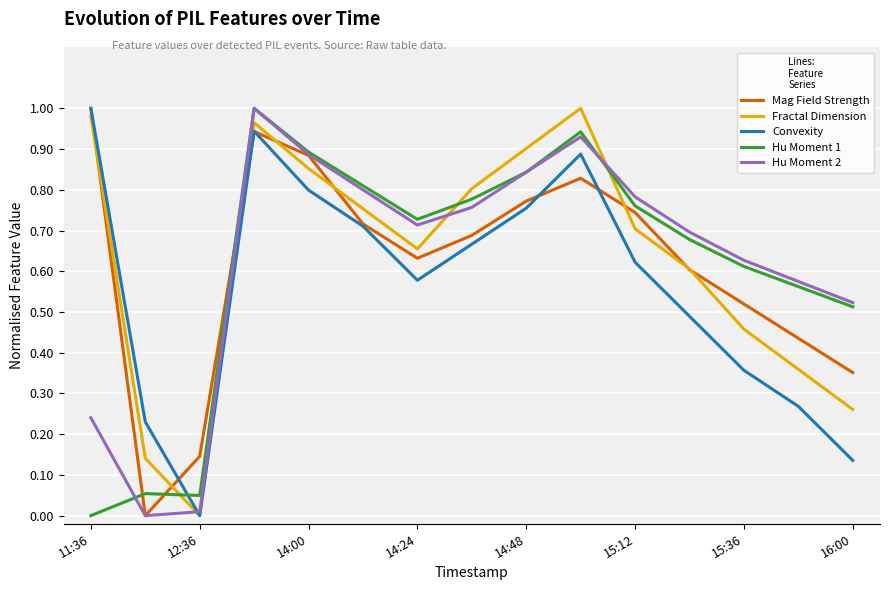

True or false: Hu Moment 1 and Convexity cross at least once.

True